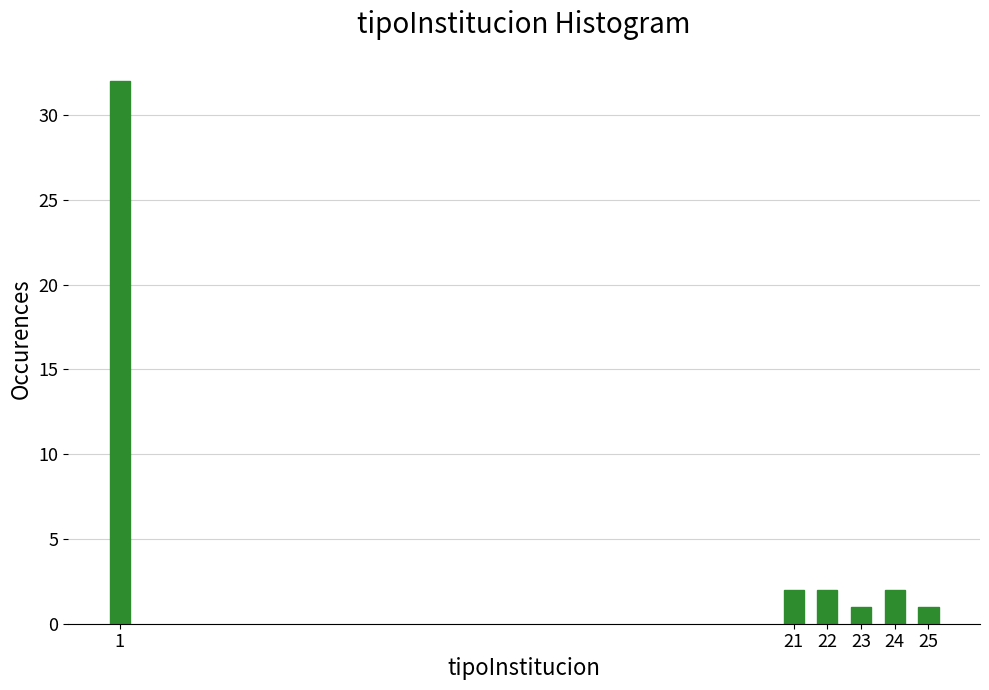

Reading right to left, list all the values displayed in this chart.

1	2	1	2	2	32